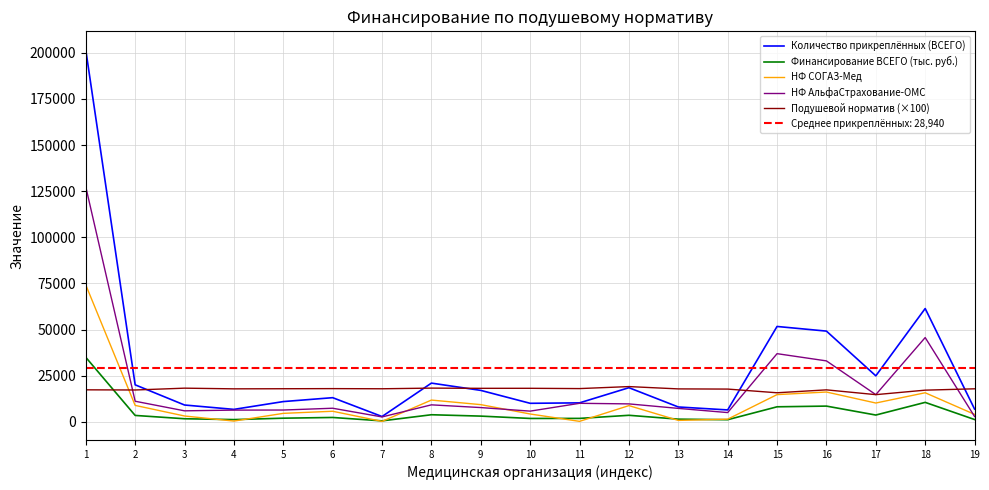

Is the value of НФ СОГАЗ-Мед at 15 greater than the value of Количество прикреплённых (ВСЕГО) at 19?

Yes